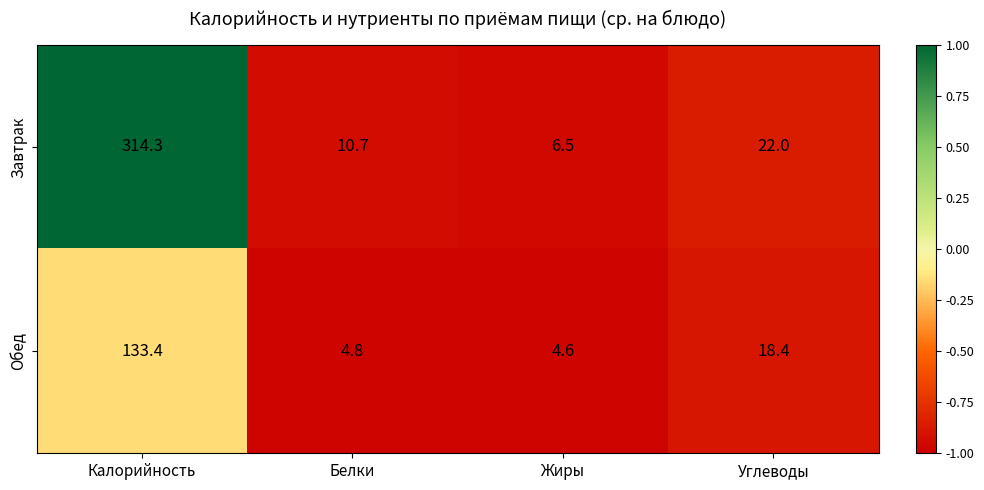

Where is Обед nearest to the value 69?

Углеводы